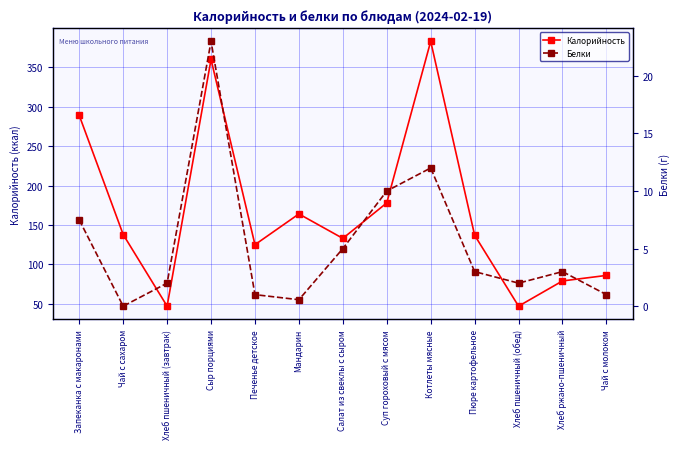

How many values in Белки are above zero?

12